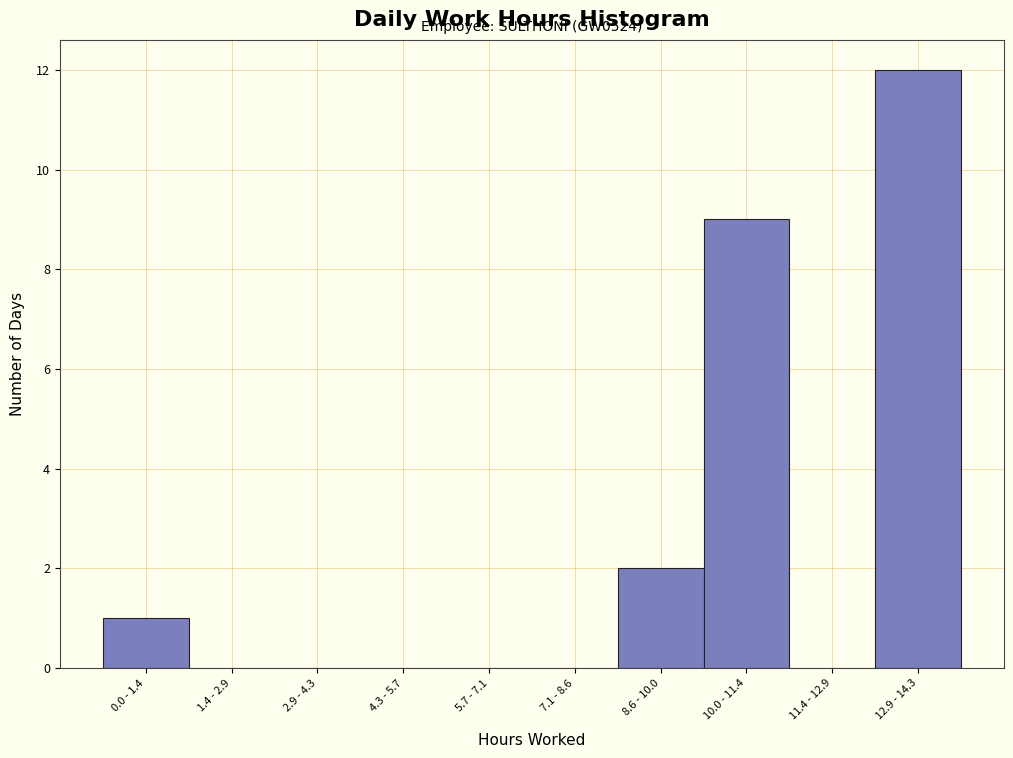

Reading right to left, transcribe all the data shown in this chart.

12.9 - 14.3=12	11.4 - 12.9=0	10.0 - 11.4=9	8.6 - 10.0=2	7.1 - 8.6=0	5.7 - 7.1=0	4.3 - 5.7=0	2.9 - 4.3=0	1.4 - 2.9=0	0.0 - 1.4=1